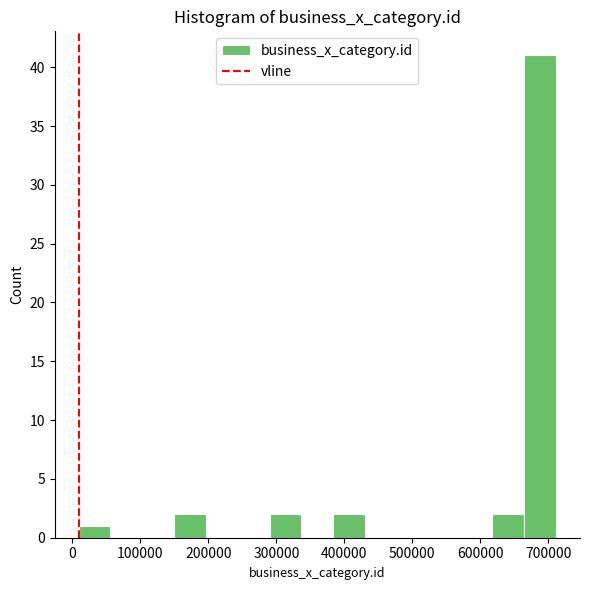

Reading left to right, list every bar in this chart as the range it spans on the x-axis followed by its height. Neither the bar edges nor the heights are printed on the chart, so give them approximately, as read against the axes.

10000 to 60000: 1
60000 to 100000: 0
100000 to 150000: 0
150000 to 200000: 2
200000 to 240000: 0
240000 to 290000: 0
290000 to 340000: 2
340000 to 380000: 0
380000 to 430000: 2
430000 to 480000: 0
480000 to 520000: 0
520000 to 570000: 0
570000 to 620000: 0
620000 to 660000: 2
660000 to 710000: 41